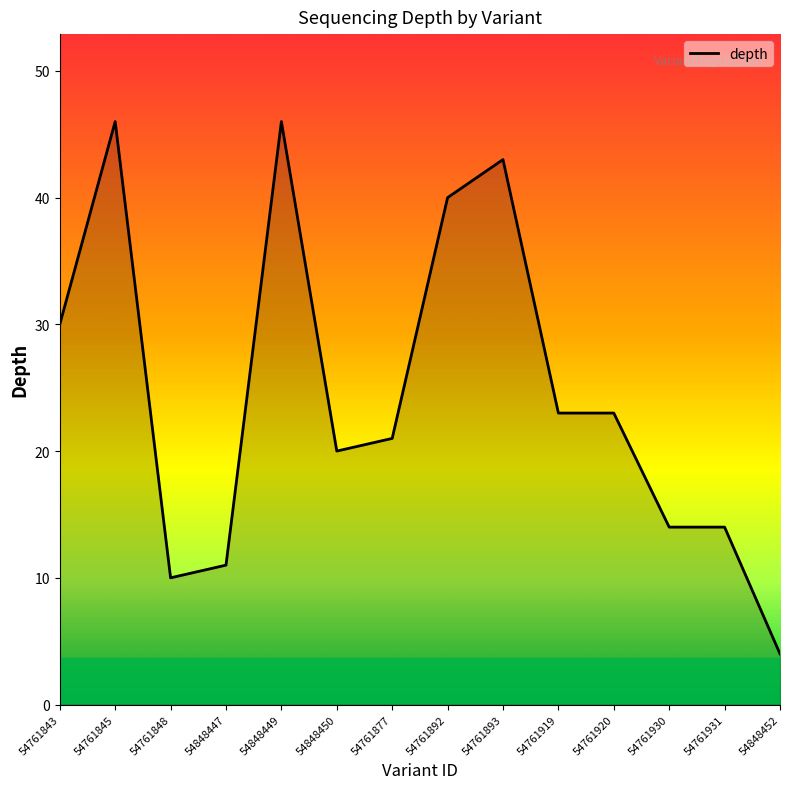

At which category does the data reach its first local valley?

54761848